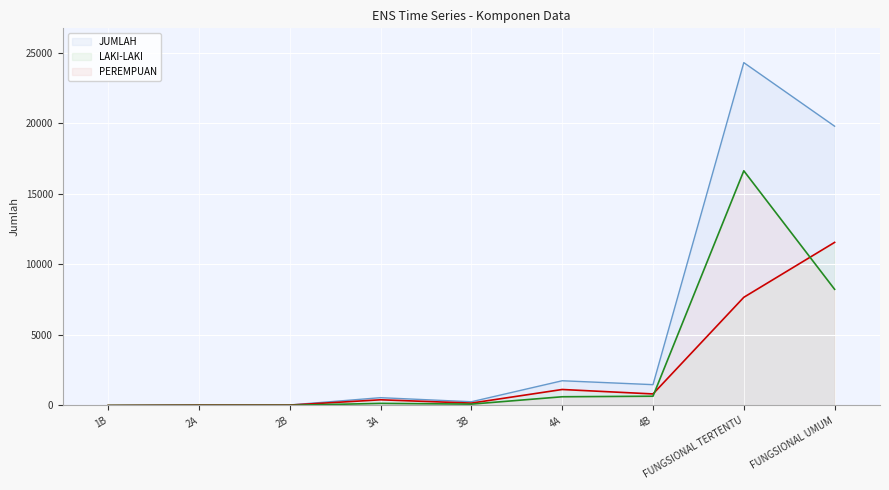

What is the sum of all JUMLAH values?

48215